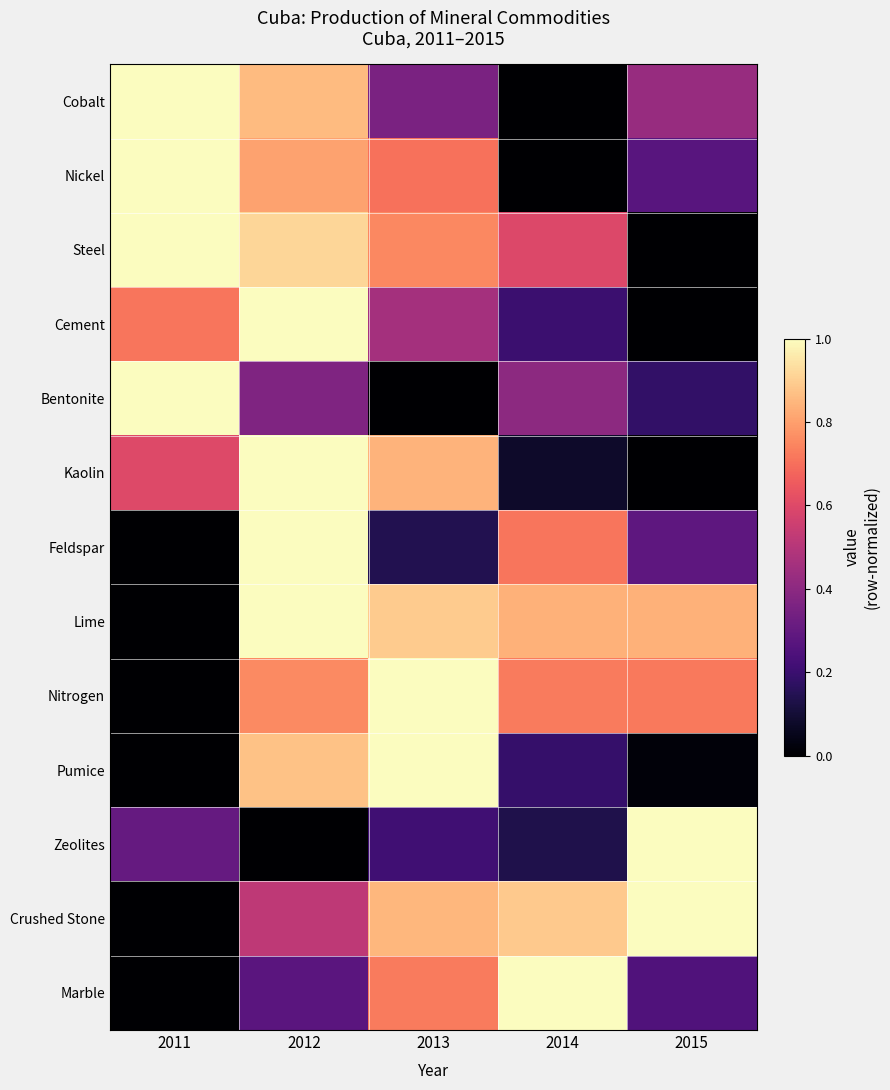

Reading right to left, list all the values displayed in this chart.

Cobalt: 2015=0.4	2014=0.0	2013=0.4	2012=0.9	2011=1.0
Nickel: 2015=0.3	2014=0.0	2013=0.7	2012=0.8	2011=1.0
Steel: 2015=0.0	2014=0.6	2013=0.8	2012=0.9	2011=1.0
Cement: 2015=0.0	2014=0.2	2013=0.5	2012=1.0	2011=0.7
Bentonite: 2015=0.2	2014=0.4	2013=0.0	2012=0.4	2011=1.0
Kaolin: 2015=0.0	2014=0.1	2013=0.8	2012=1.0	2011=0.6
Feldspar: 2015=0.3	2014=0.7	2013=0.1	2012=1.0	2011=0.0
Lime: 2015=0.8	2014=0.8	2013=0.9	2012=1.0	2011=0.0
Nitrogen: 2015=0.7	2014=0.7	2013=1.0	2012=0.8	2011=0.0
Pumice: 2015=0.0	2014=0.2	2013=1.0	2012=0.9	2011=0.0
Zeolites: 2015=1.0	2014=0.1	2013=0.2	2012=0.0	2011=0.3
Crushed Stone: 2015=1.0	2014=0.9	2013=0.9	2012=0.5	2011=0.0
Marble: 2015=0.2	2014=1.0	2013=0.7	2012=0.3	2011=0.0